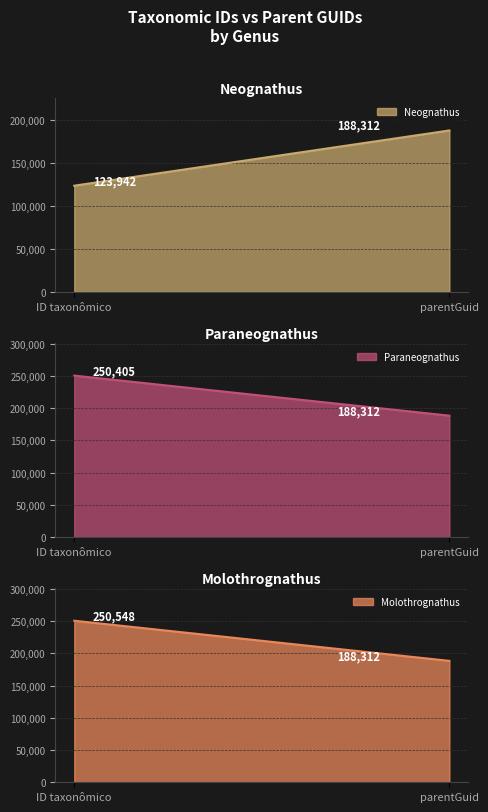

Is the value of Paraneognathus at parentGuid greater than the value of Neognathus at ID taxonômico?

Yes